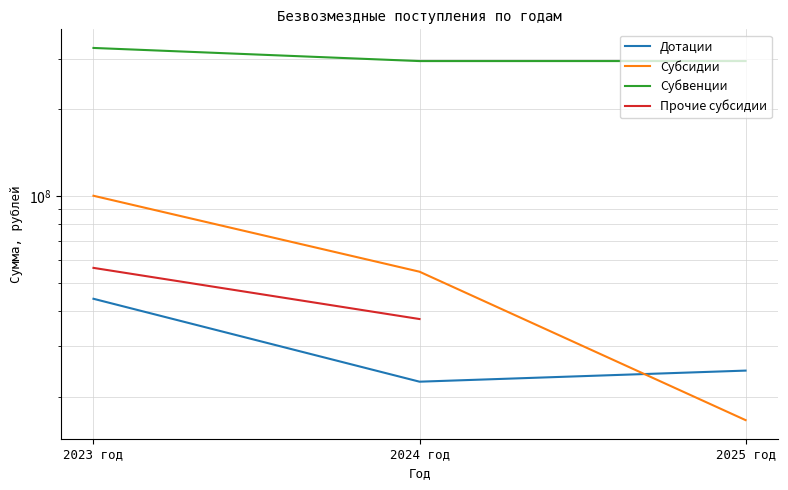

Count the number of categories in the chart.

3